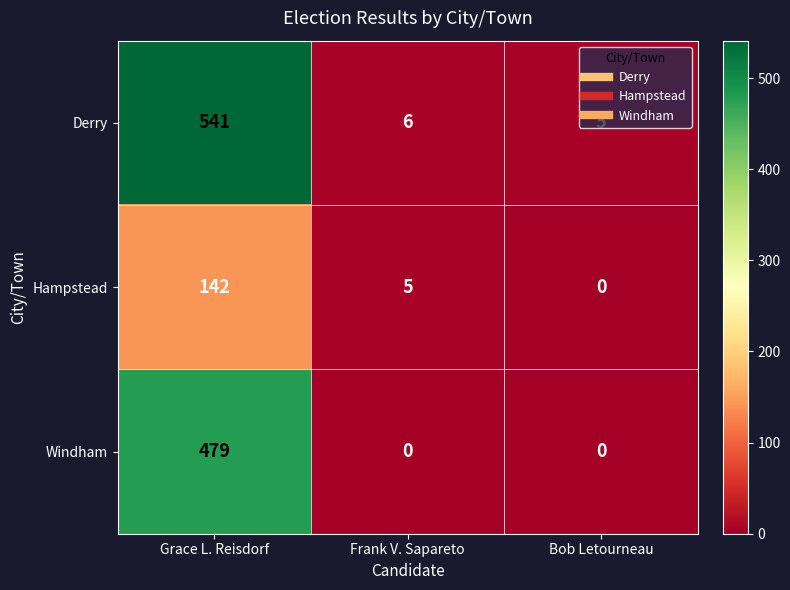

List the series in order of their peak value, highest first.

Derry, Windham, Hampstead